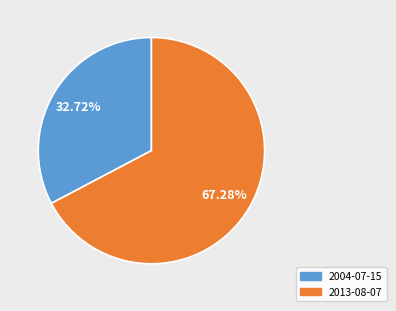

Is there a majority slice in this chart?

Yes